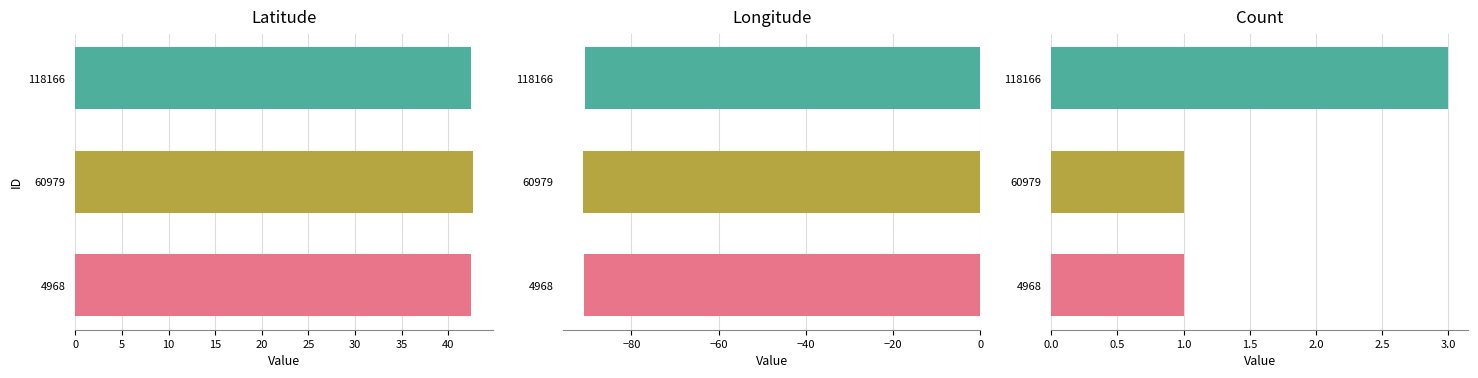

What is the difference between the highest and lowest values at 118166?

133.1